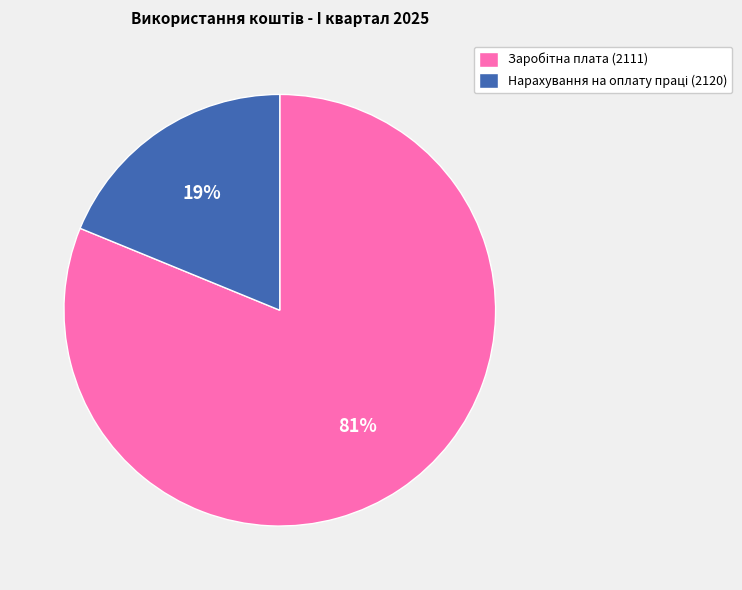

Count the number of slices in the pie.

2